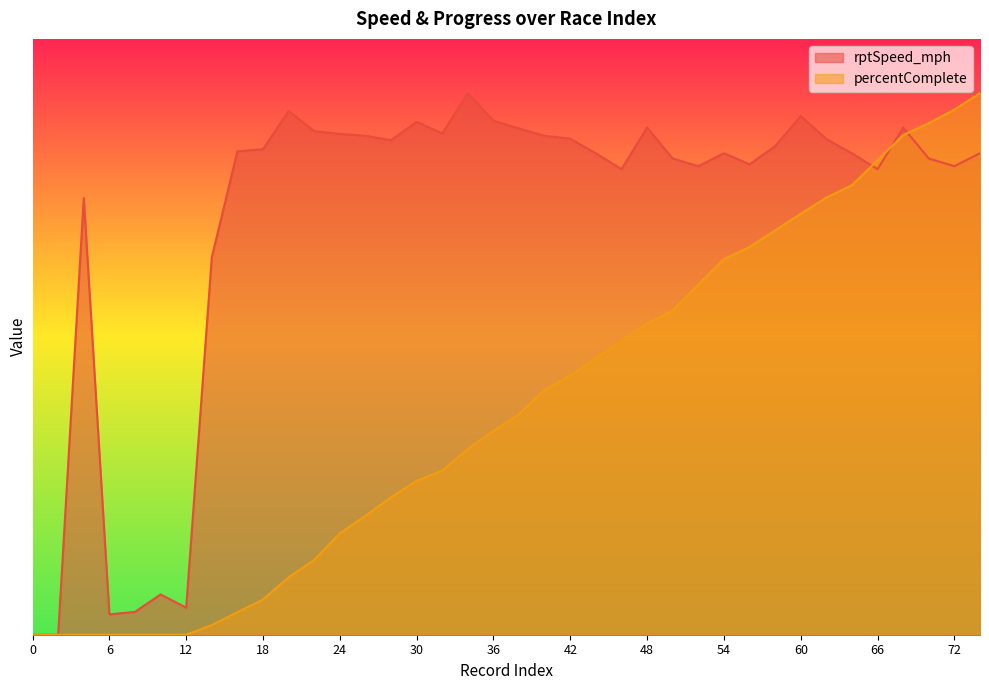

How many lines are shown in the chart?

2